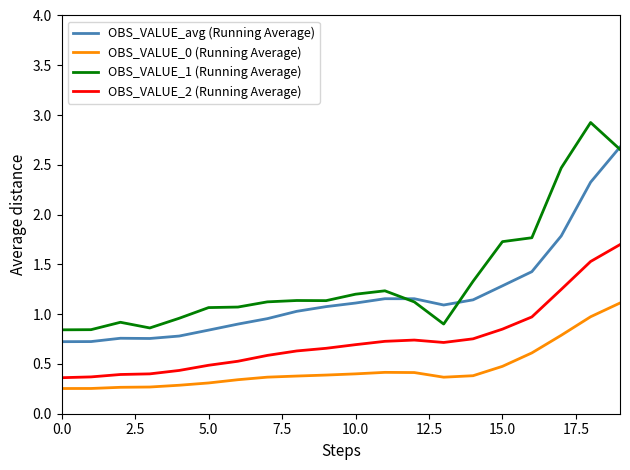

Which series has the largest total across all categories?

OBS_VALUE_1 (Running Average)